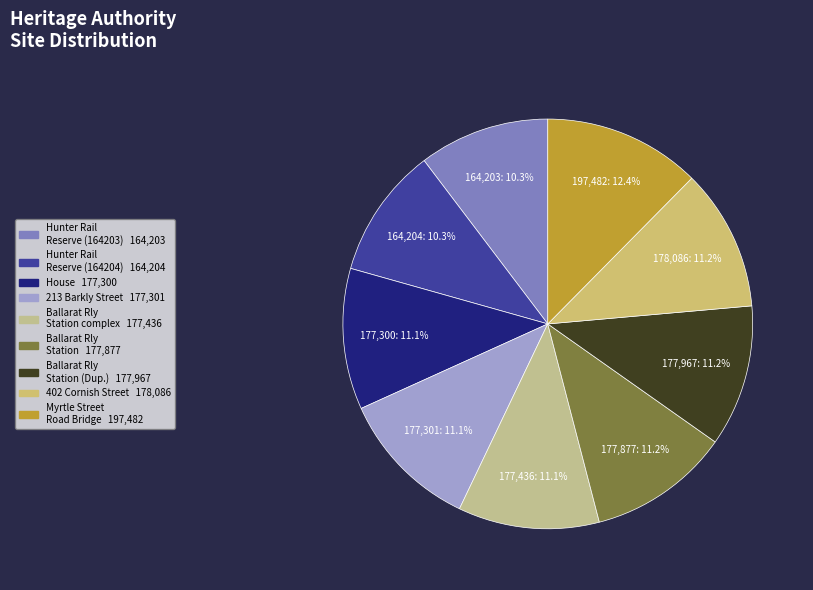

How many segments does this pie chart have?

9